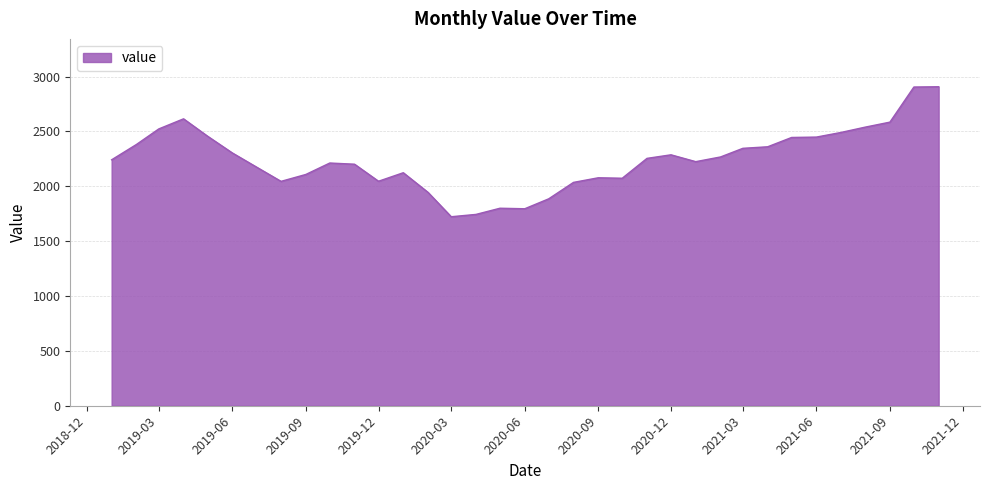

What is the minimum value shown in the chart?

1722.7